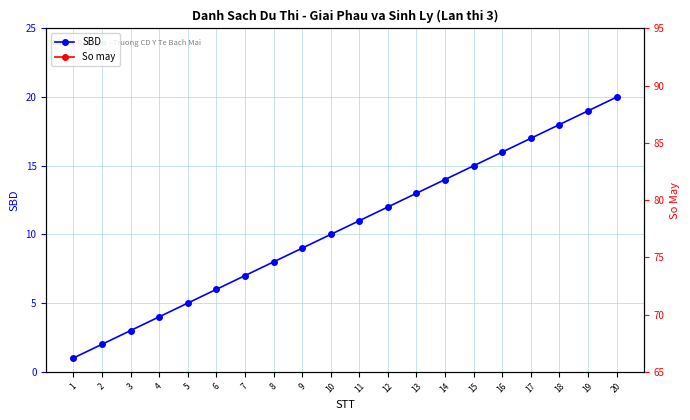

At which label does So may reach its minimum?

1